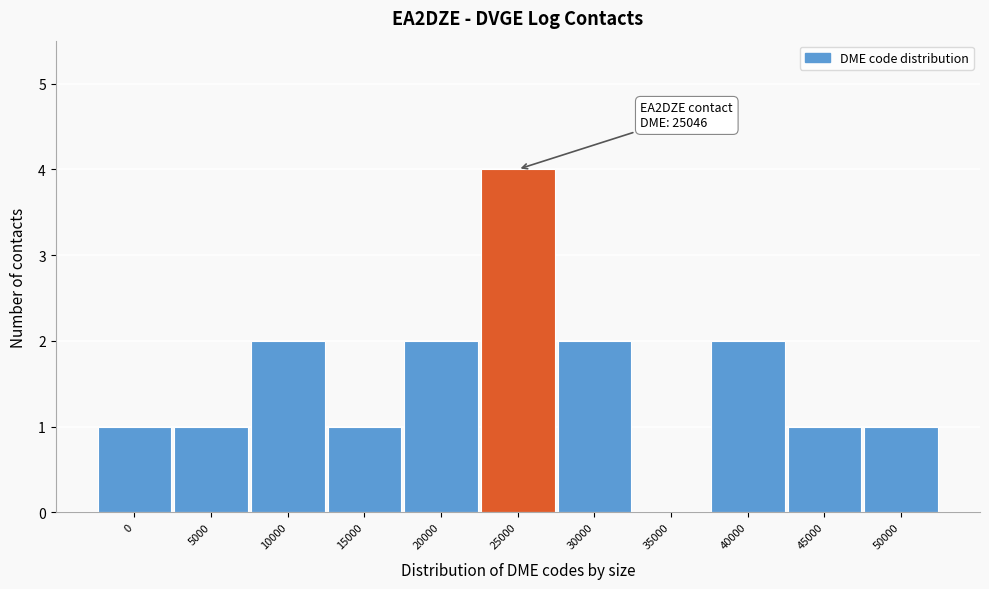

Reading left to right, transcribe all the data shown in this chart.

0=1	5000=1	10000=2	15000=1	20000=2	25000=4	30000=2	35000=0	40000=2	45000=1	50000=1